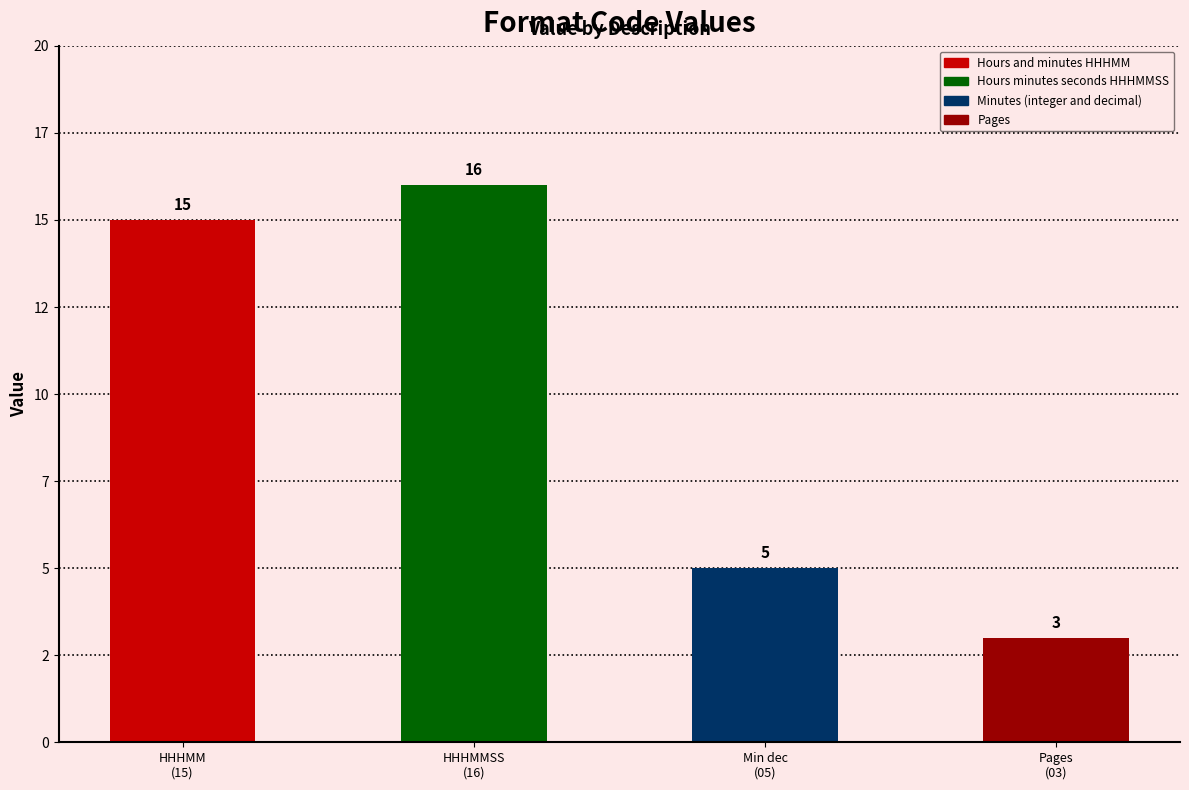

List the labels in order of value, smallest first.

Pages
(03), Min dec
(05), HHHMM
(15), HHHMMSS
(16)